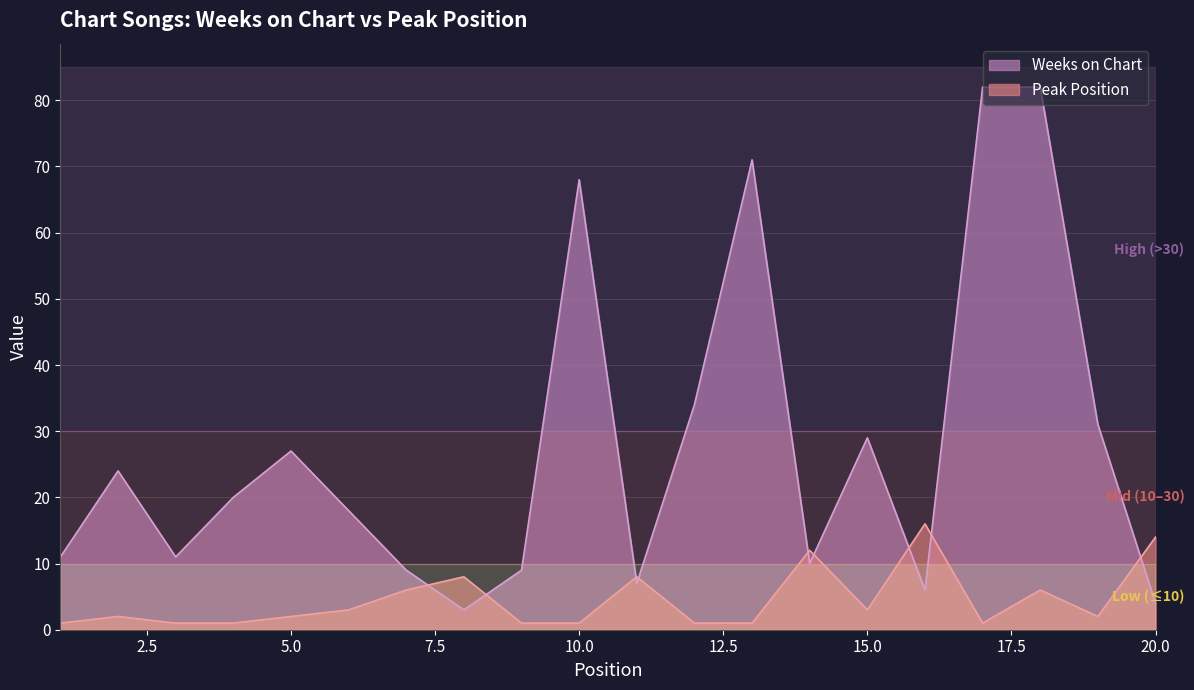

The Peak Position series shows 1 at 17. True or false?

True